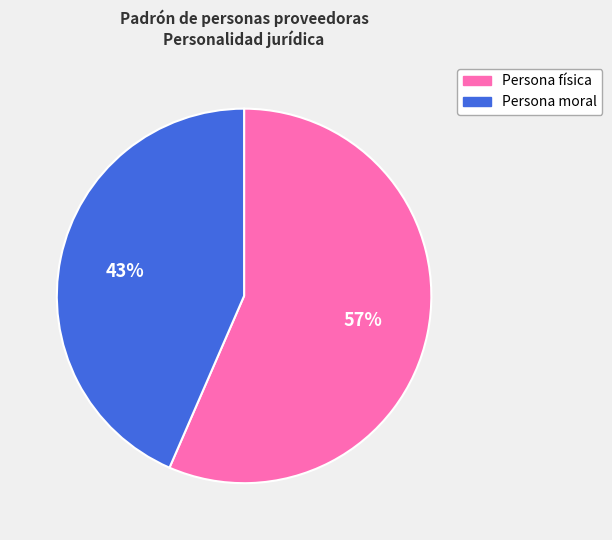

Rank the categories by value from lowest to highest.

Persona moral, Persona física